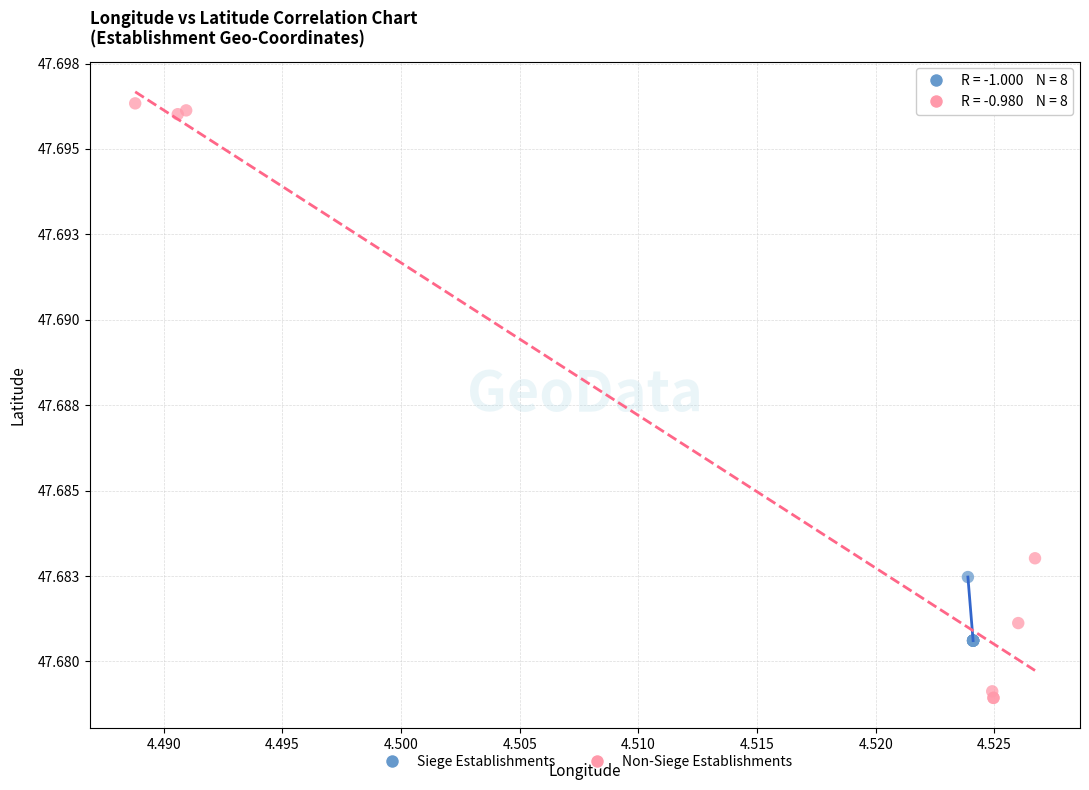

Which series reaches the minimum Y coordinate?

Non-Siege Establishments